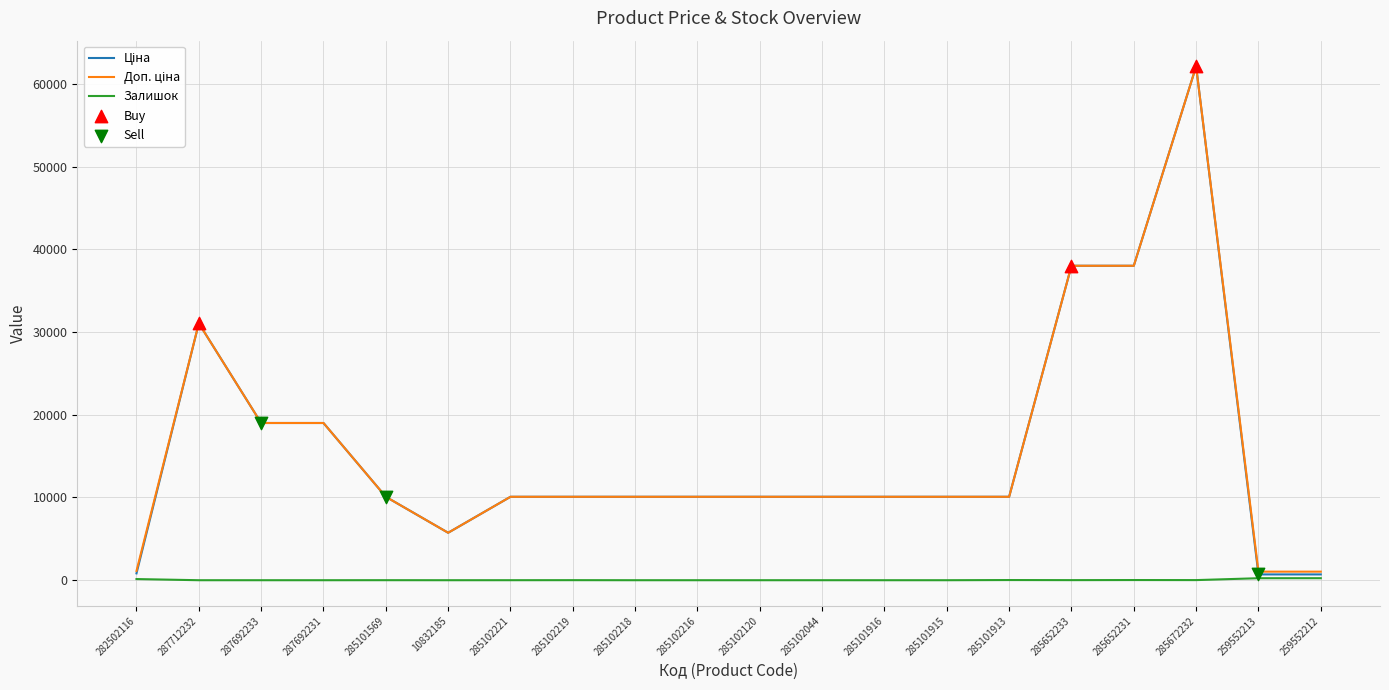

What is the spread (max minus min) of values at 287692231?

19005.7